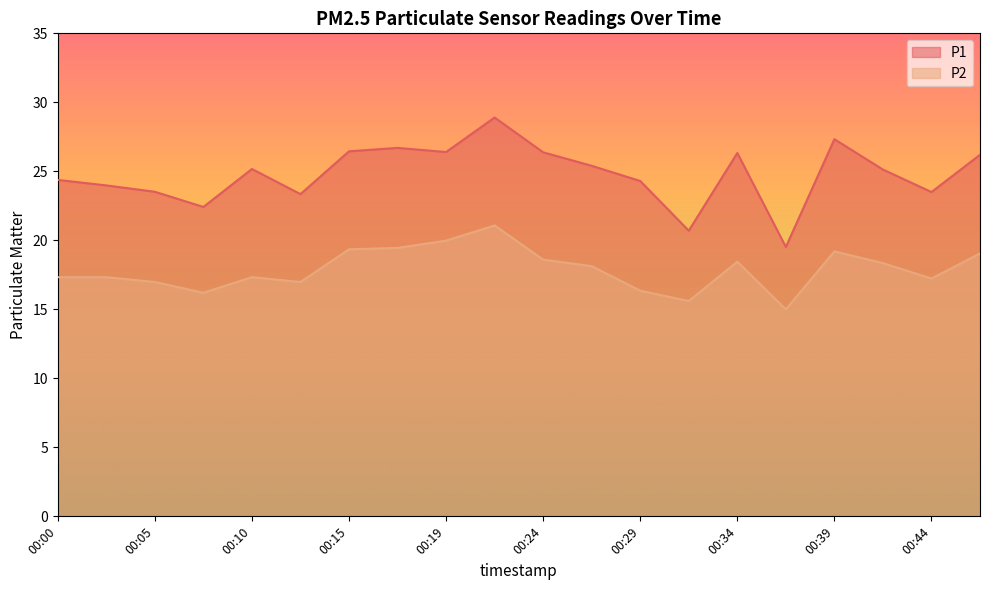

True or false: P1 and P2 intersect in this chart.

False